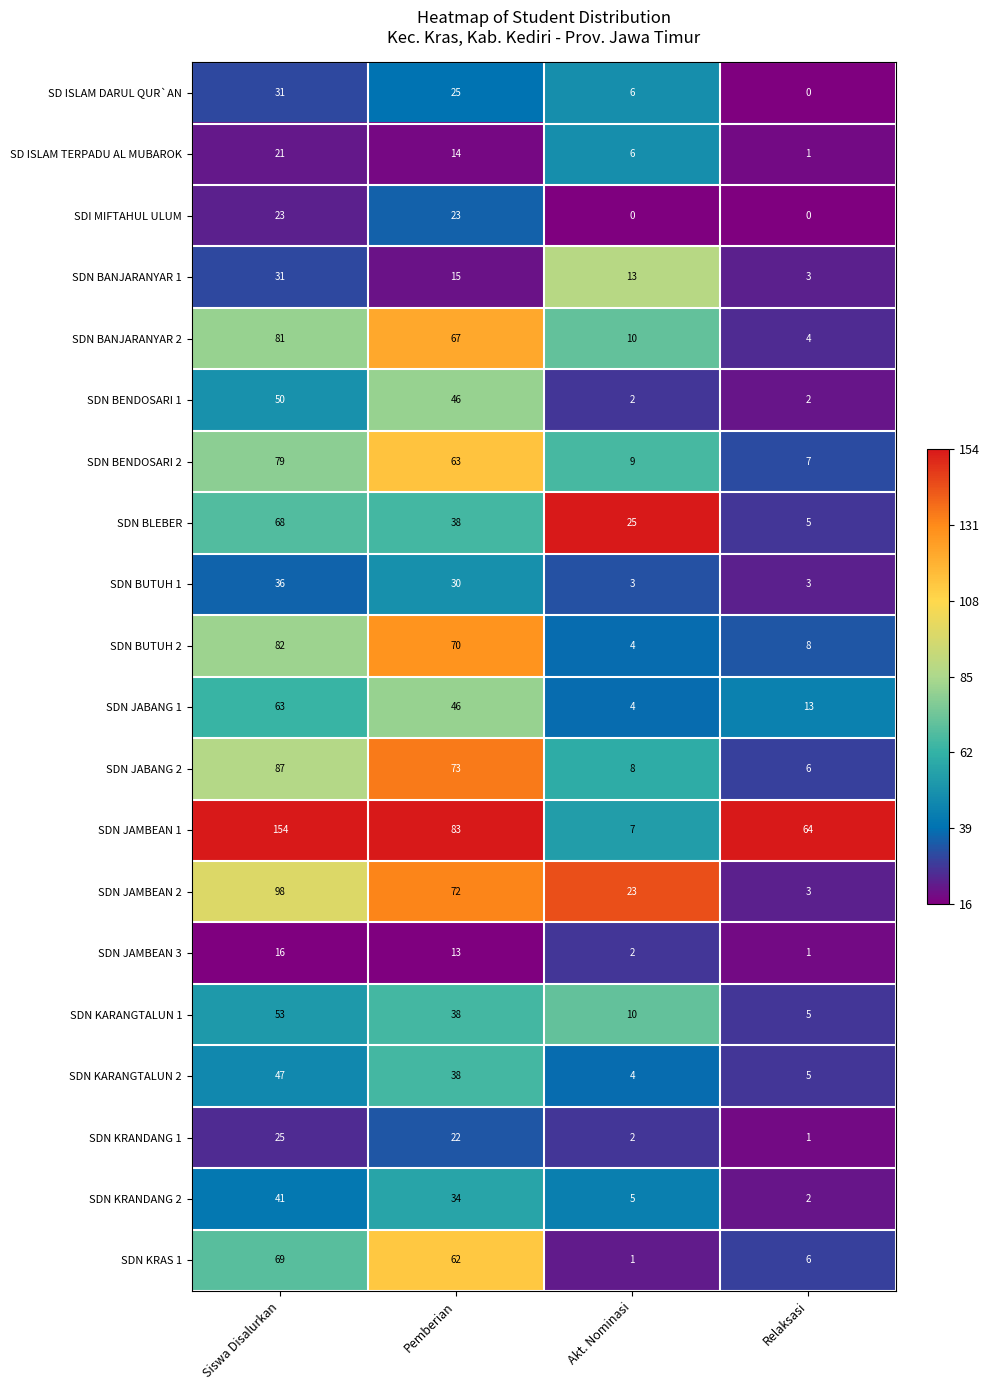

What is the difference between the highest and lowest values at Pemberian?

70